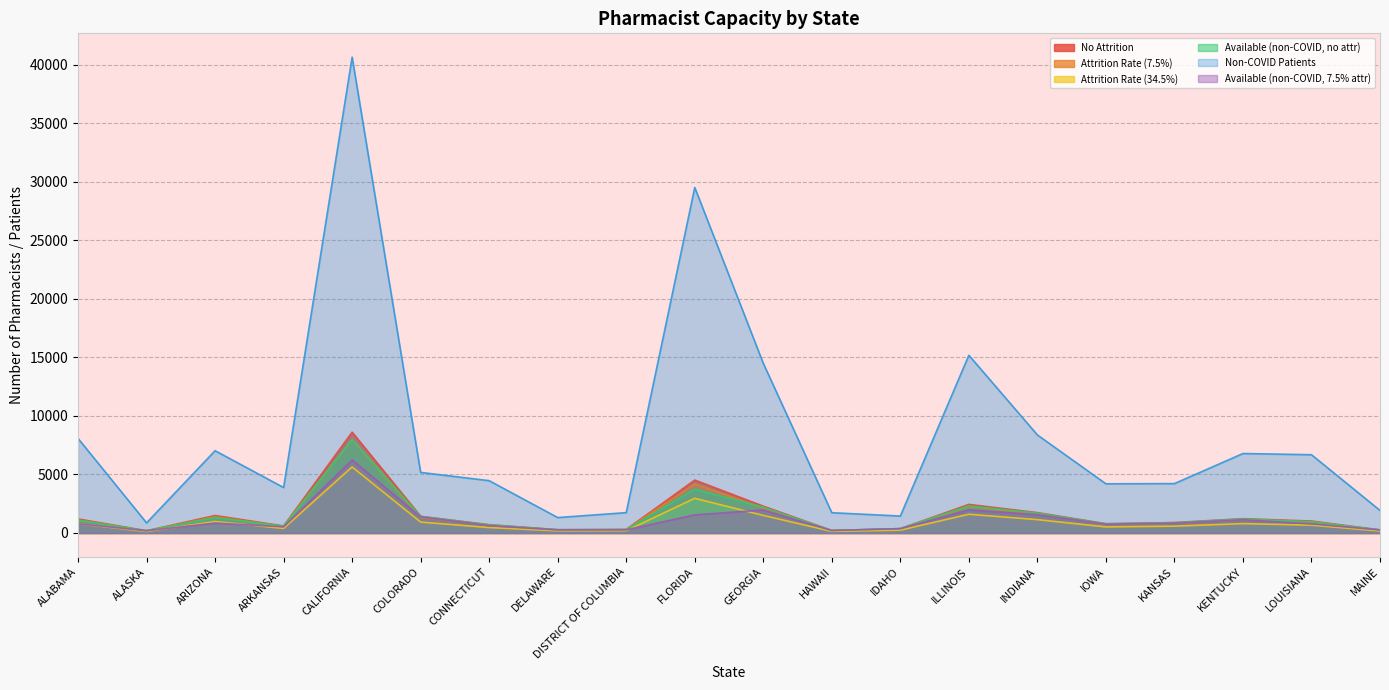

Which series has the widest spread of values?

Non-COVID Patients